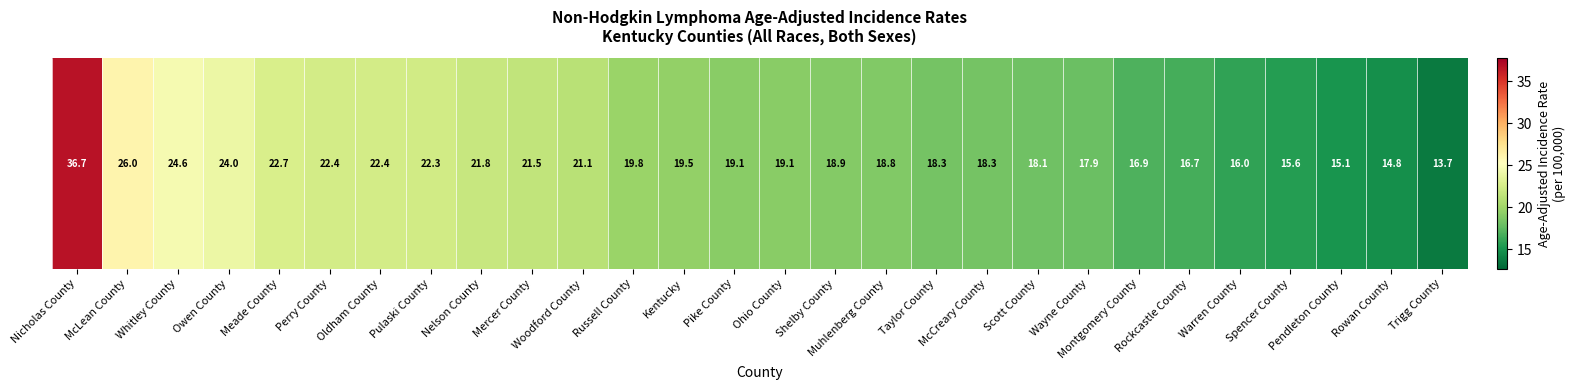

What is the average value?

20.1